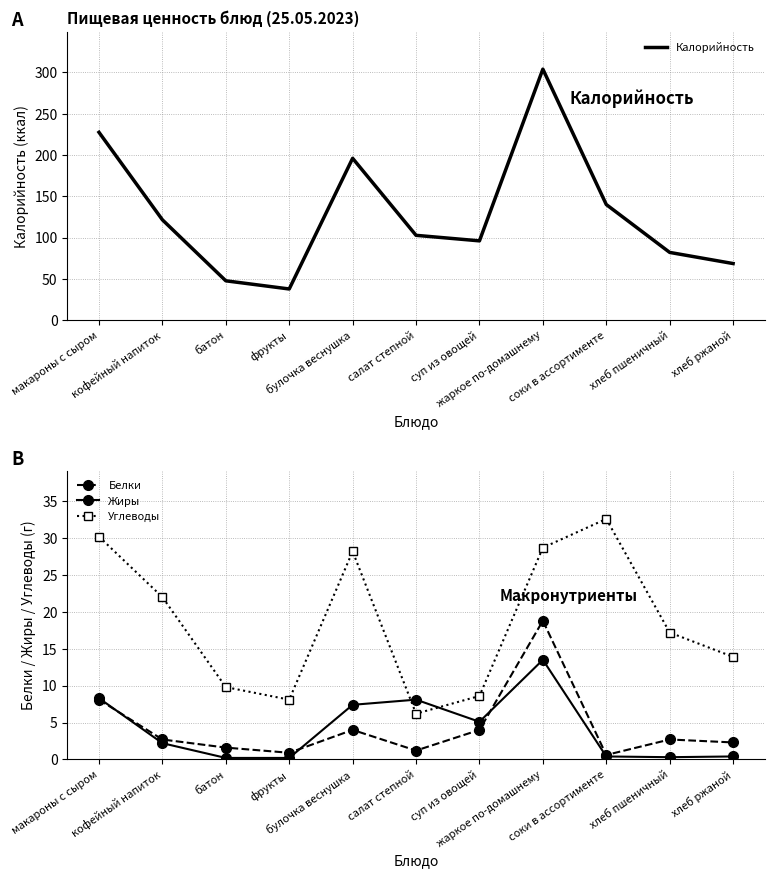

True or false: Жиры has a value of 0.3 at фрукты.

False